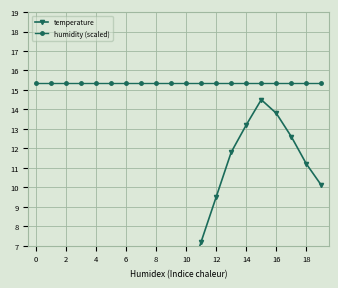

What is the approximate value of humidity (scaled) at 6?

15.4